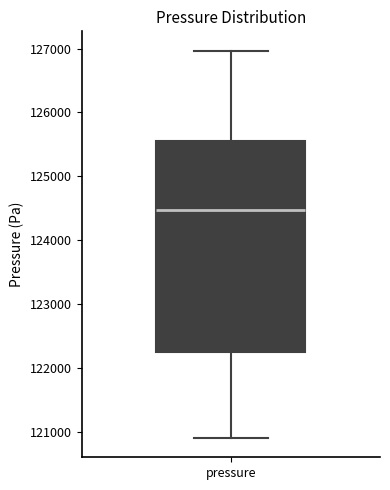

Read this box plot against the y-axis: the position of the median line, the range covered by the box, and the ends of both whiskers. The values are not printed on the chart, so give them approximately, as read against the axis.

median 124500, box 122300 to 125600, whiskers 120900 to 127000